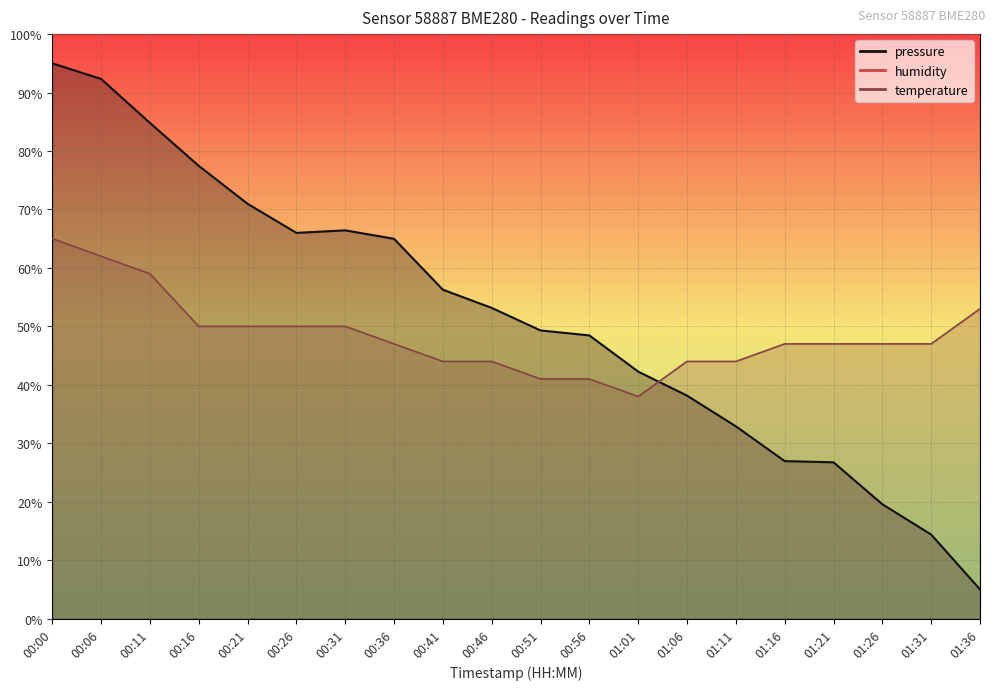

Rank the series by their maximum value, from highest to lowest.

pressure, temperature